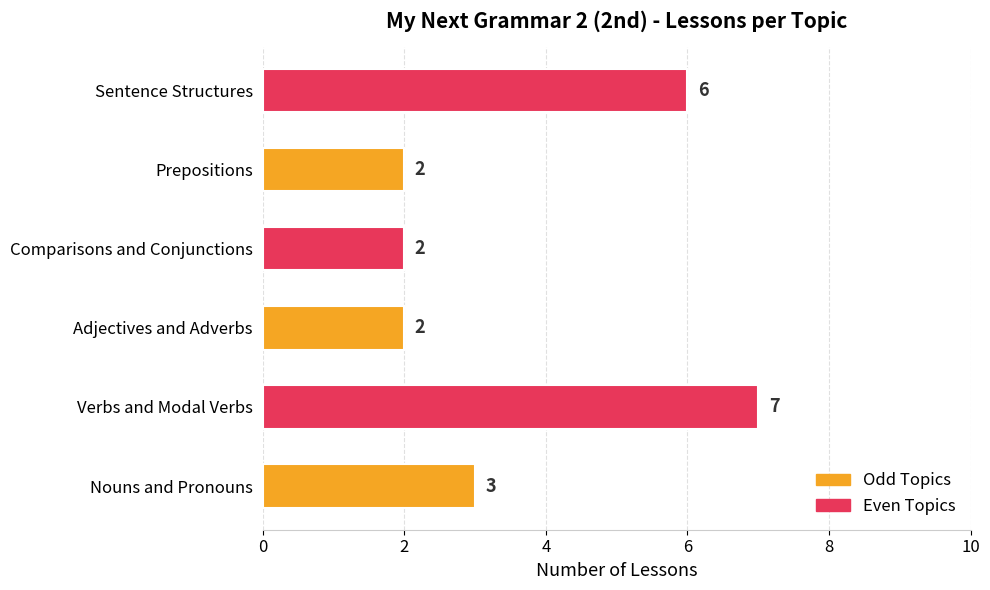

What is the average value?

4